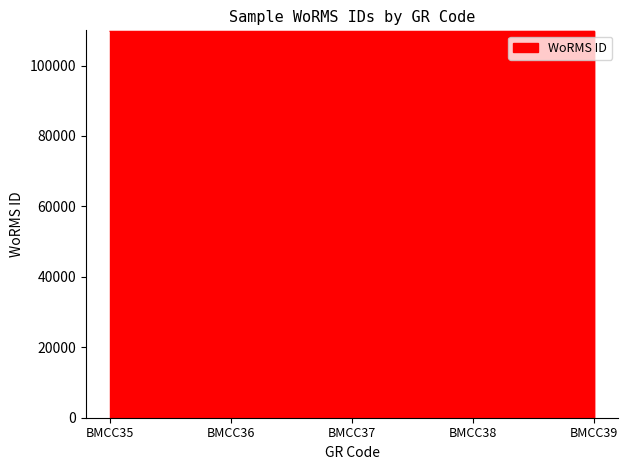

What is the sum of the values at BMCC39 and BMCC37?

219468